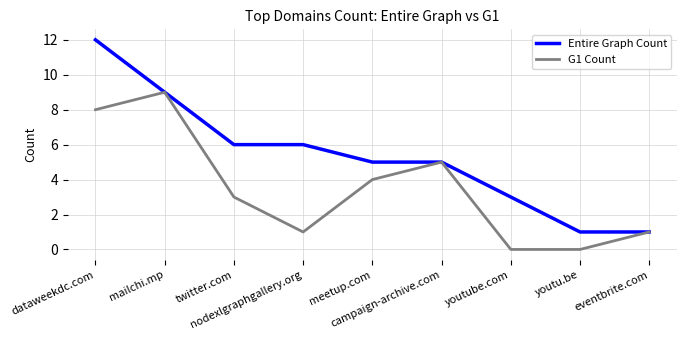

What is the difference between the G1 Count values at nodexlgraphgallery.org and mailchi.mp?

8